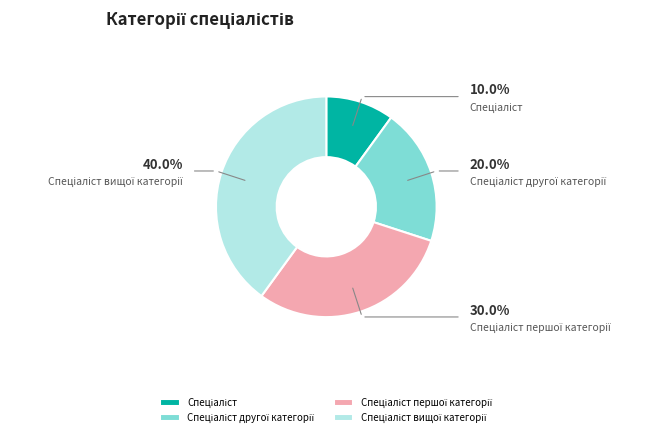

Does Спеціаліст першої категорії represent more than half of the total?

No